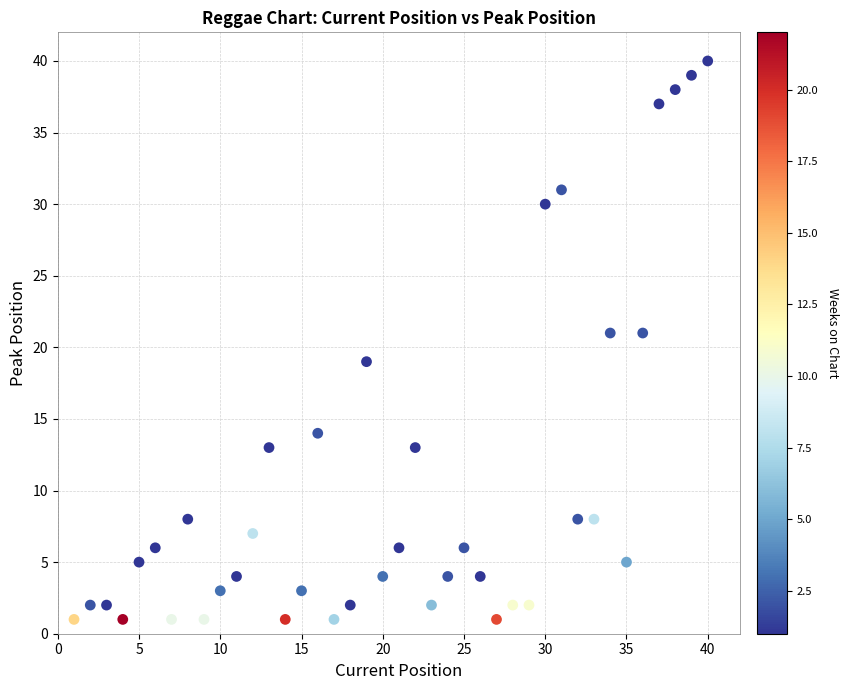

What is the range of X values (max minus min)?

39